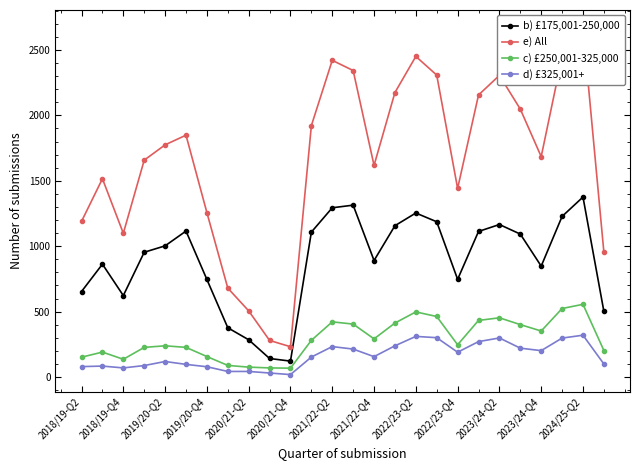

Is the value of d) £325,001+ at 2021/22-Q4 greater than the value of b) £175,001-250,000 at 2018/19-Q2?

No